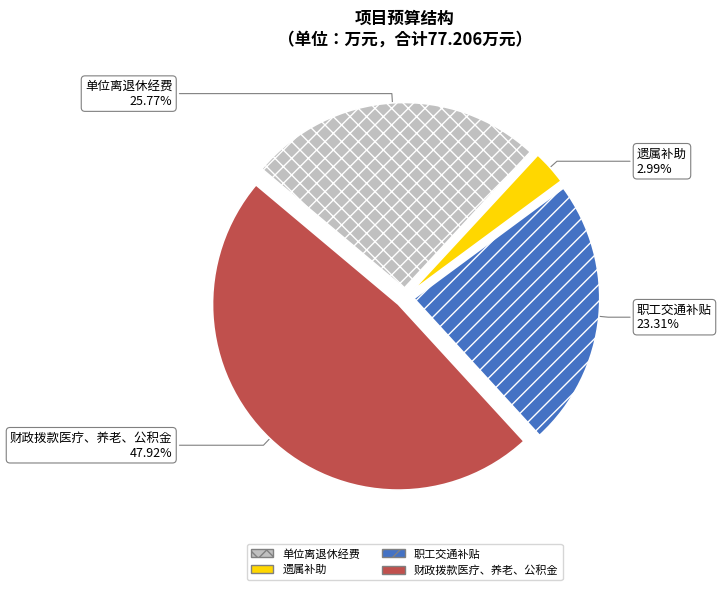

Does any single category account for the majority?

No